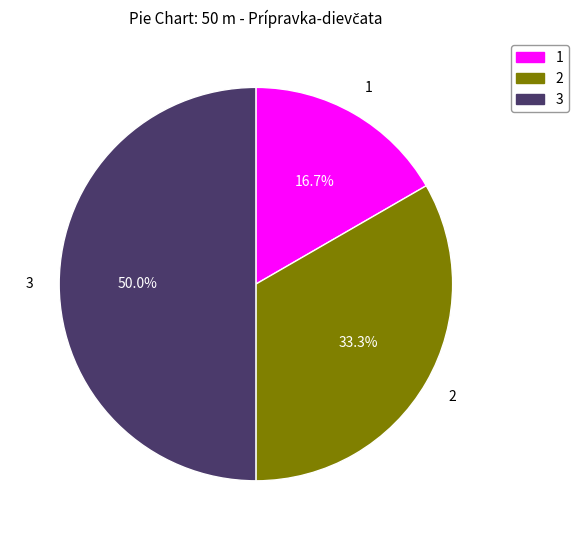

Which slice is the largest?

3